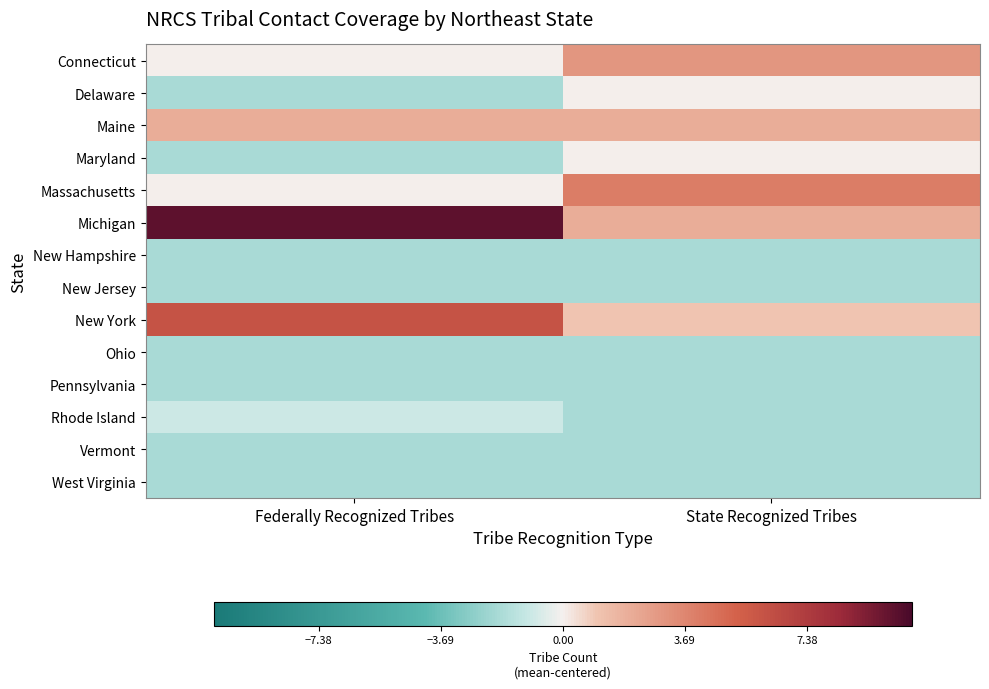

At which category is the sum across all series the highest?

Federally Recognized Tribes